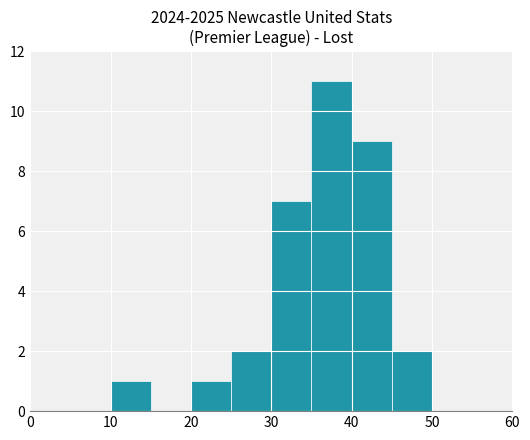

What is the sum of all values?

33